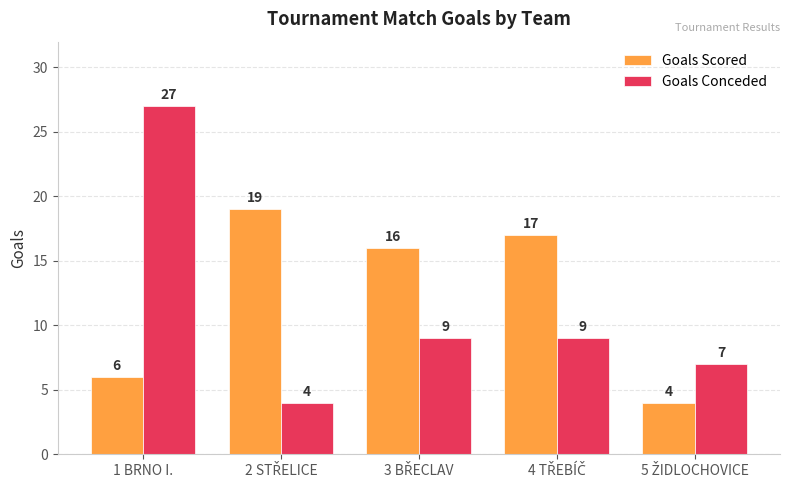

Reading left to right, list all the values displayed in this chart.

Goals Scored: 6	19	16	17	4
Goals Conceded: 27	4	9	9	7